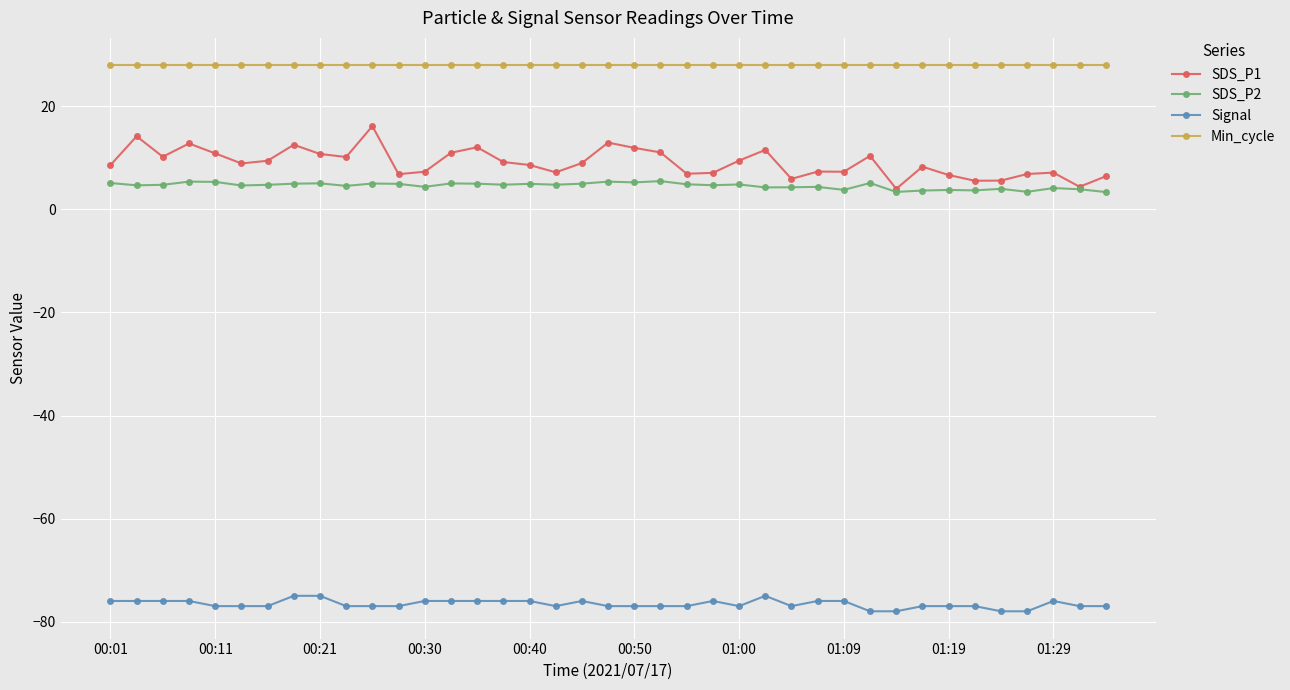

Is this an area chart (filled region under the line)?

No